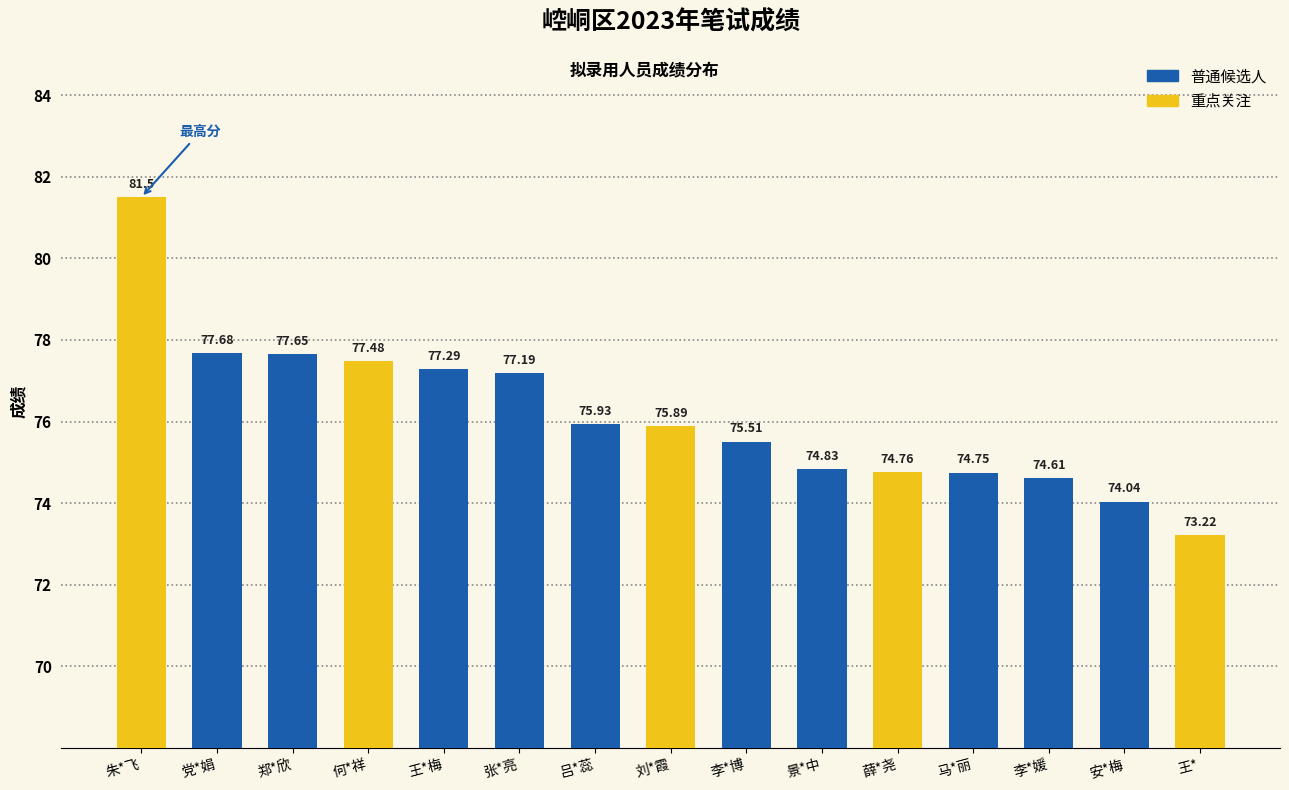

What is the change in value from 王*梅 to 薛*尧?

-2.5